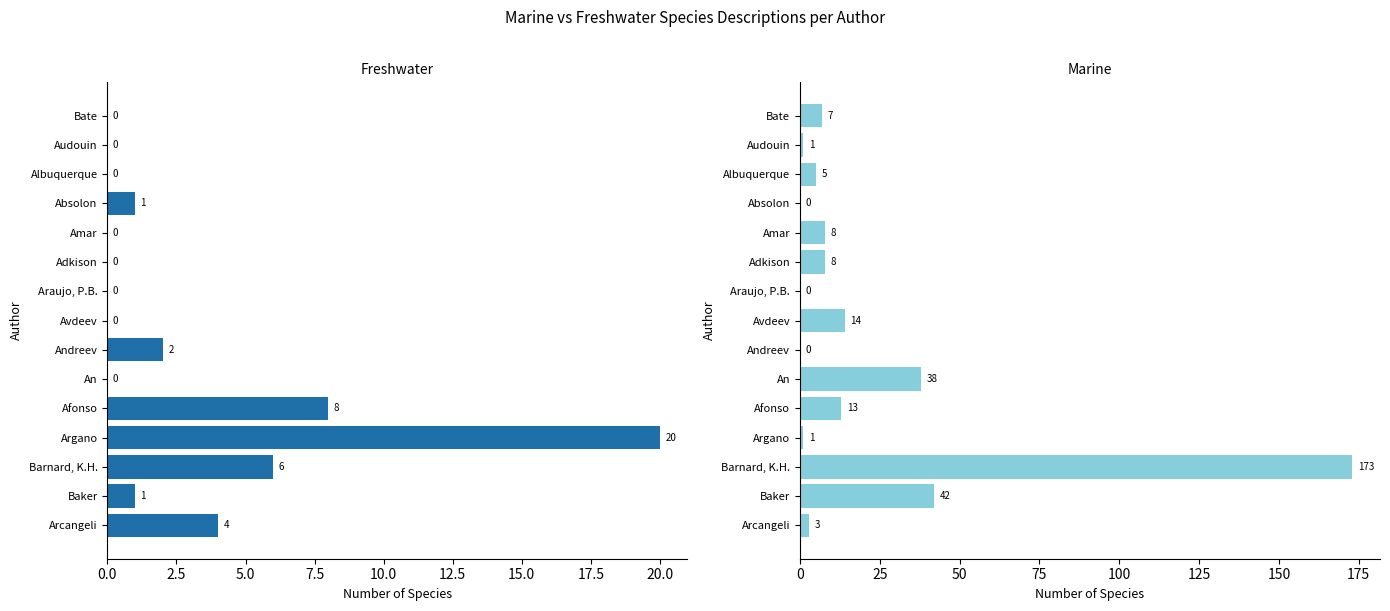

What is the maximum value shown in the chart?

173